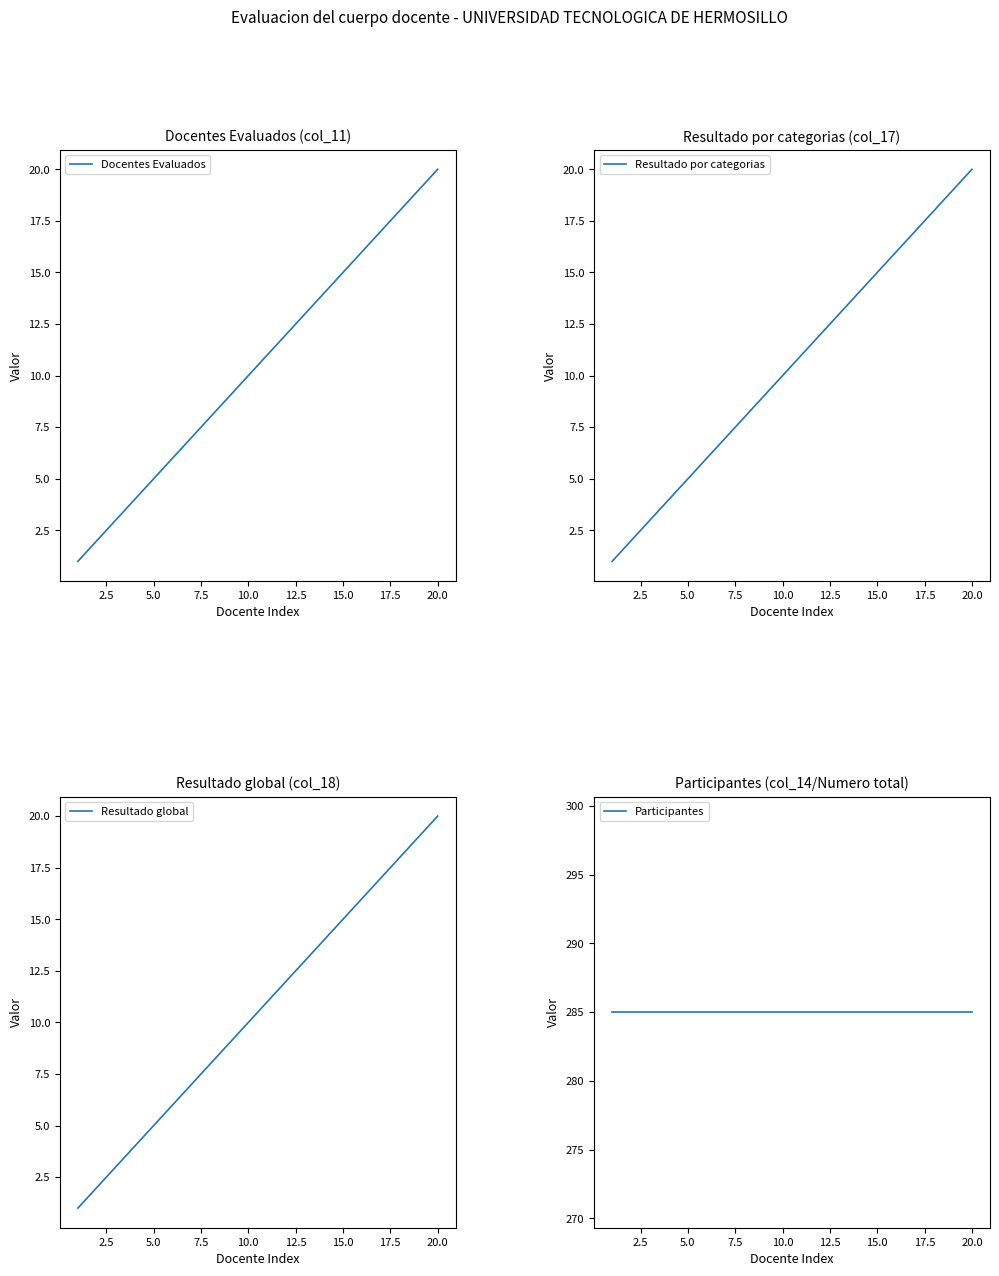

List the series in order of their peak value, lowest first.

Docentes Evaluados, Resultado por categorias, Resultado global, Participantes